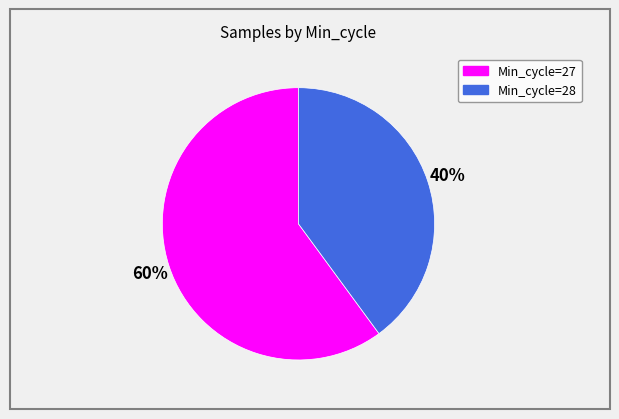

Which slice represents more than half of the pie?

Min_cycle=27